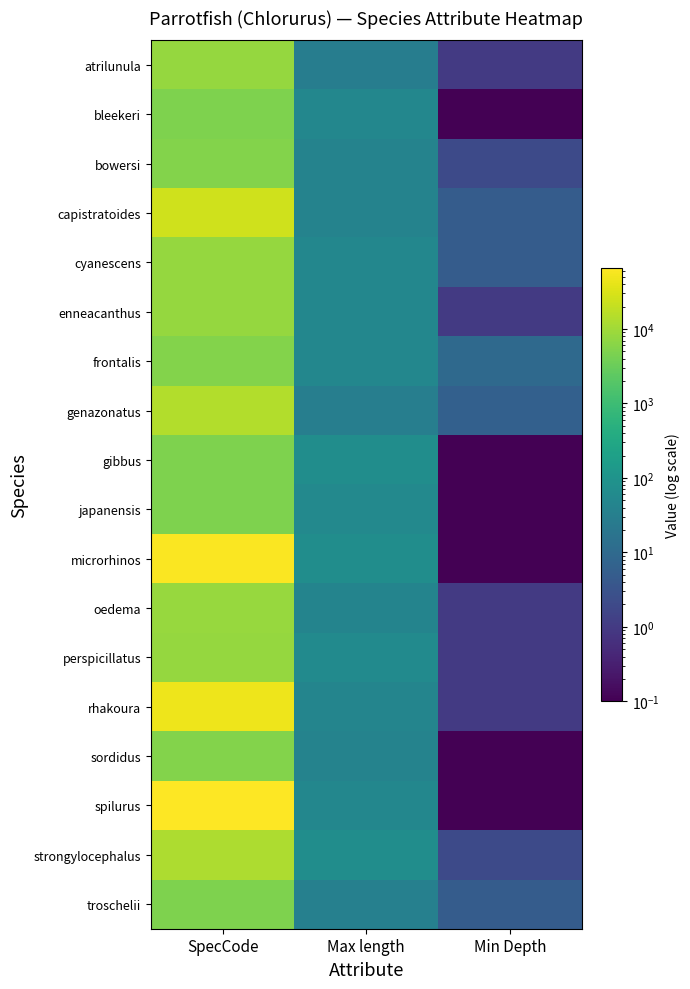

What is the maximum value shown in the chart?

66478.0